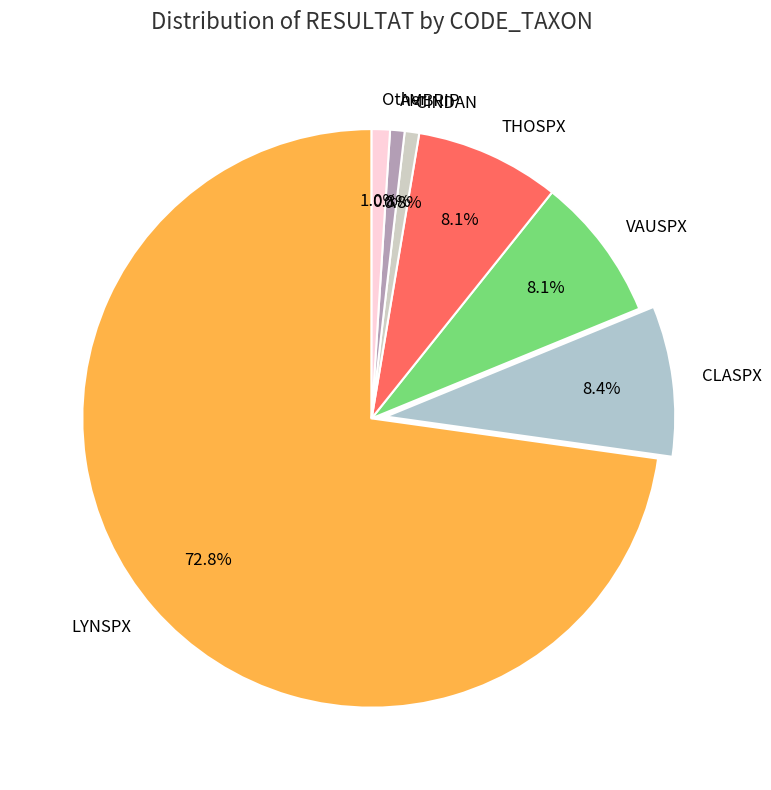

Which slice is the largest?

LYNSPX